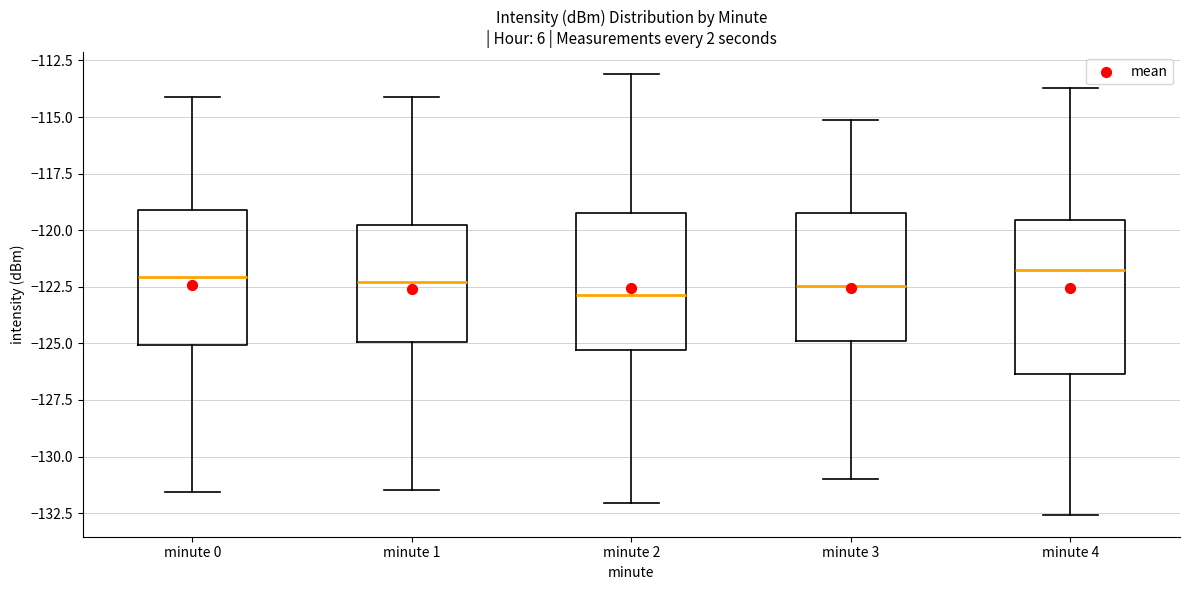

Where is the lower edge of the box for minute 4 on the y-axis? The values are not printed on the chart, so give them approximately, as read against the axis.

-126.5